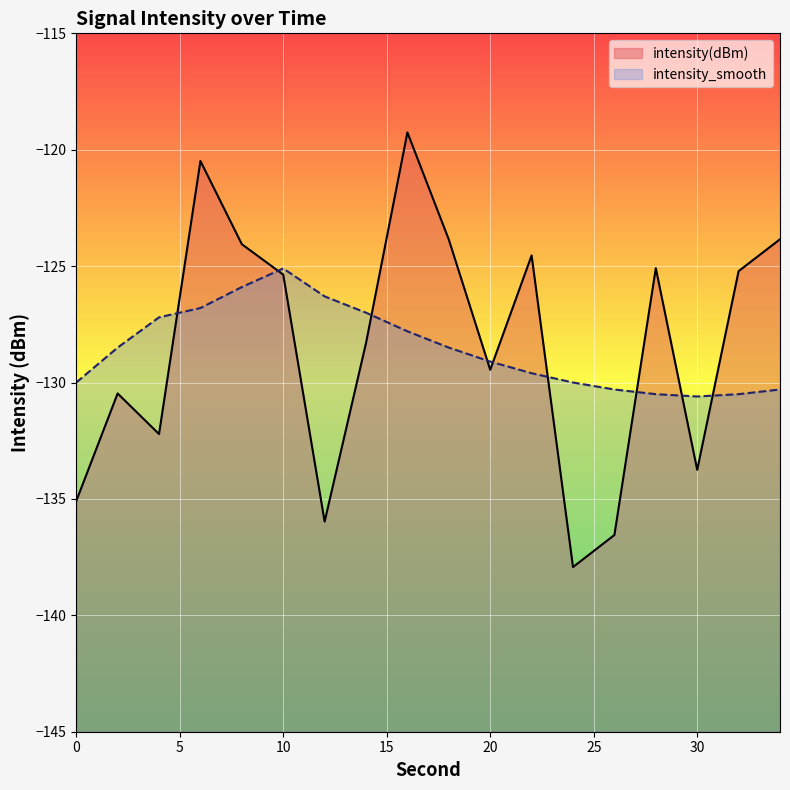

What is the total value across all series at 32?

-255.7